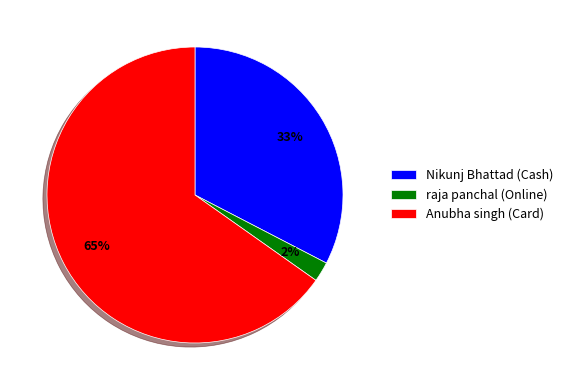

To the nearest percent, what percentage of the pie is Anubha singh (Card)?

65%